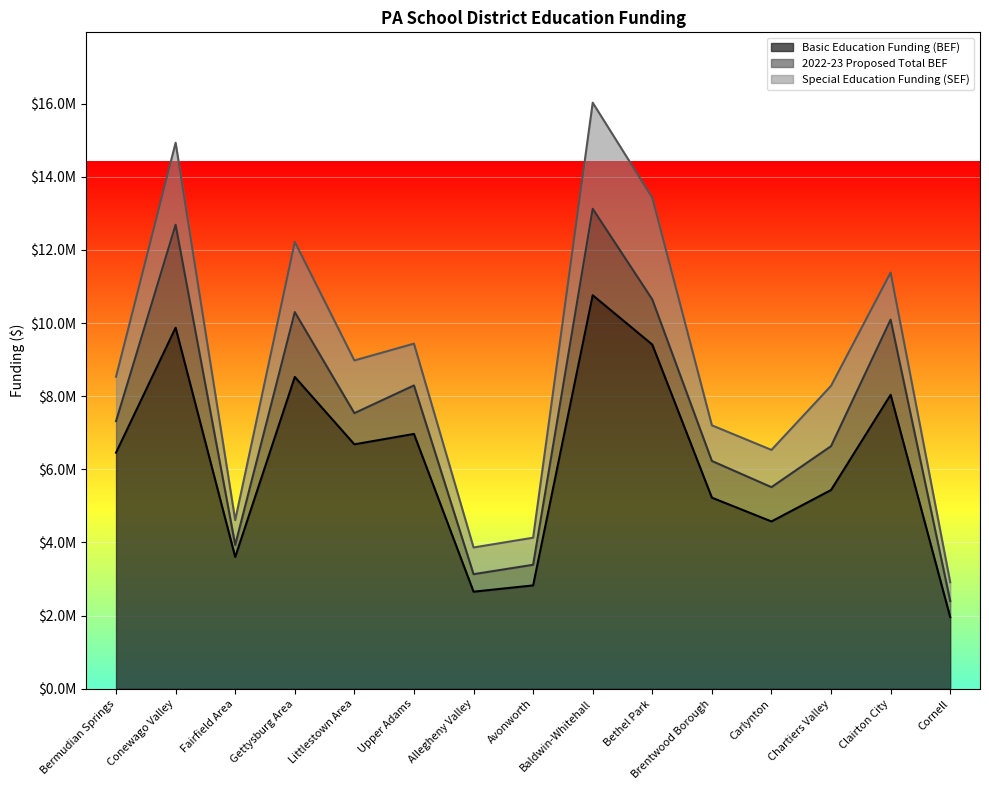

What are all the series names shown in the legend?

Basic Education Funding (BEF), 2022-23 Proposed Total BEF, Special Education Funding (SEF)